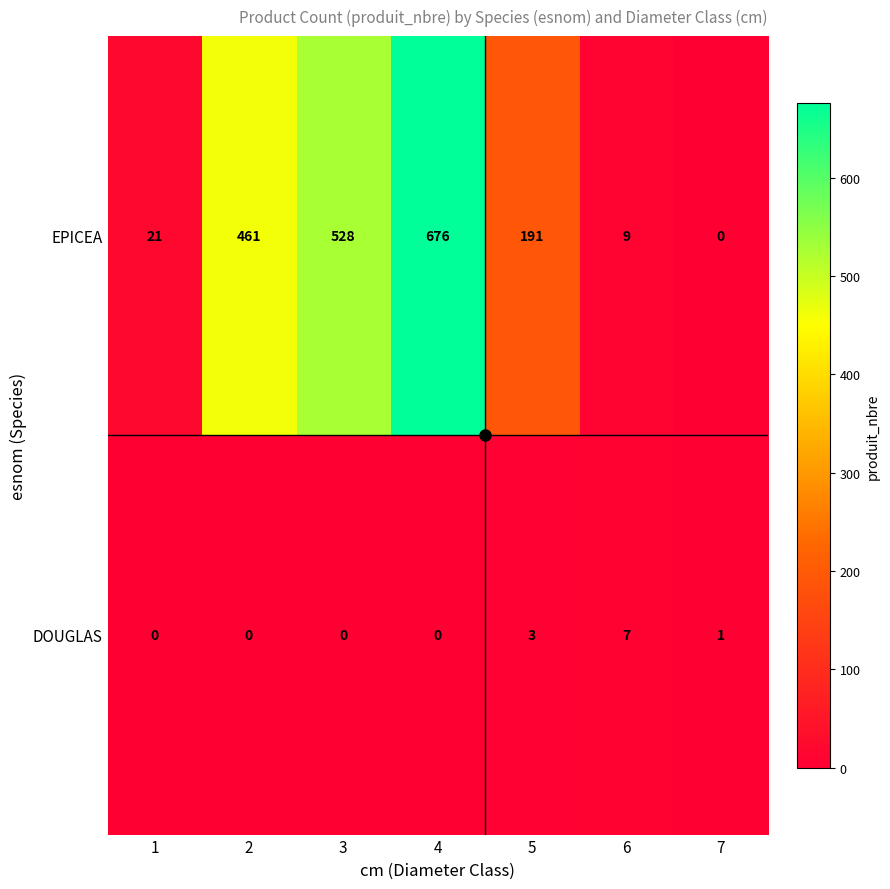

The value of DOUGLAS at 5 is 3. True or false?

True